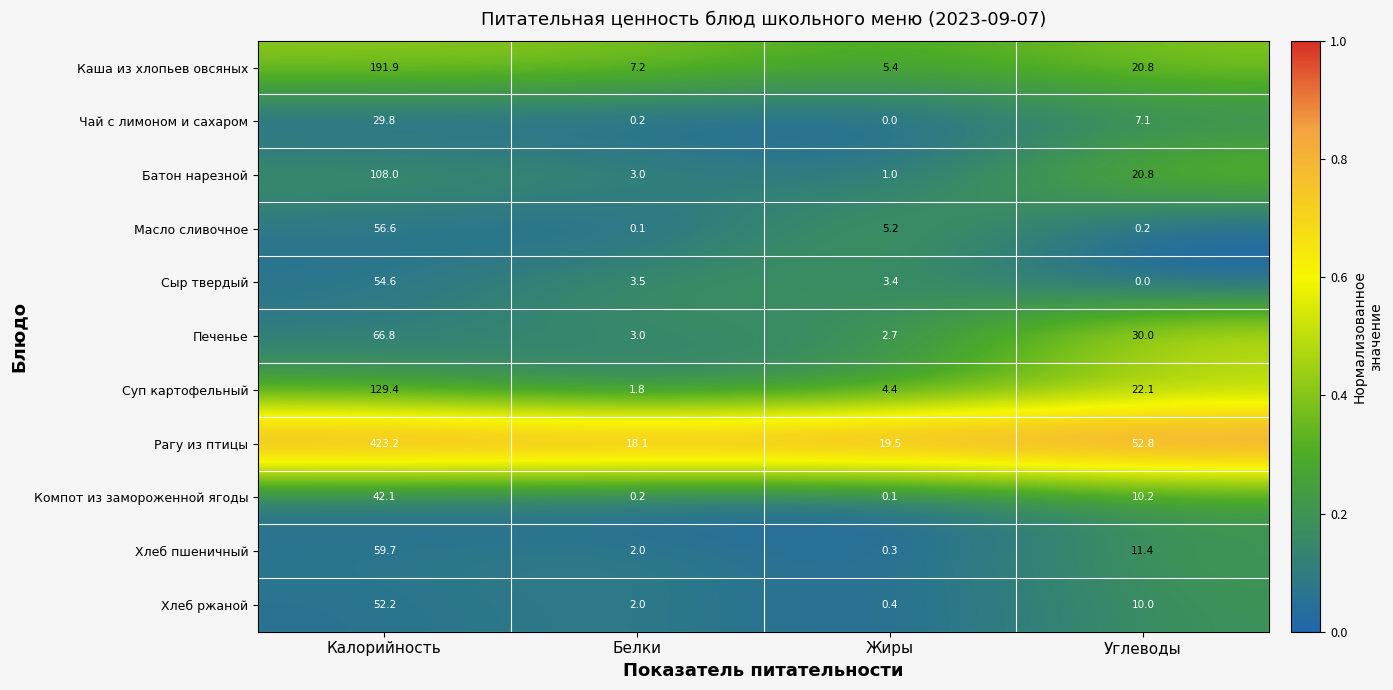

The value of Суп картофельный at Калорийность is 174.5. True or false?

False